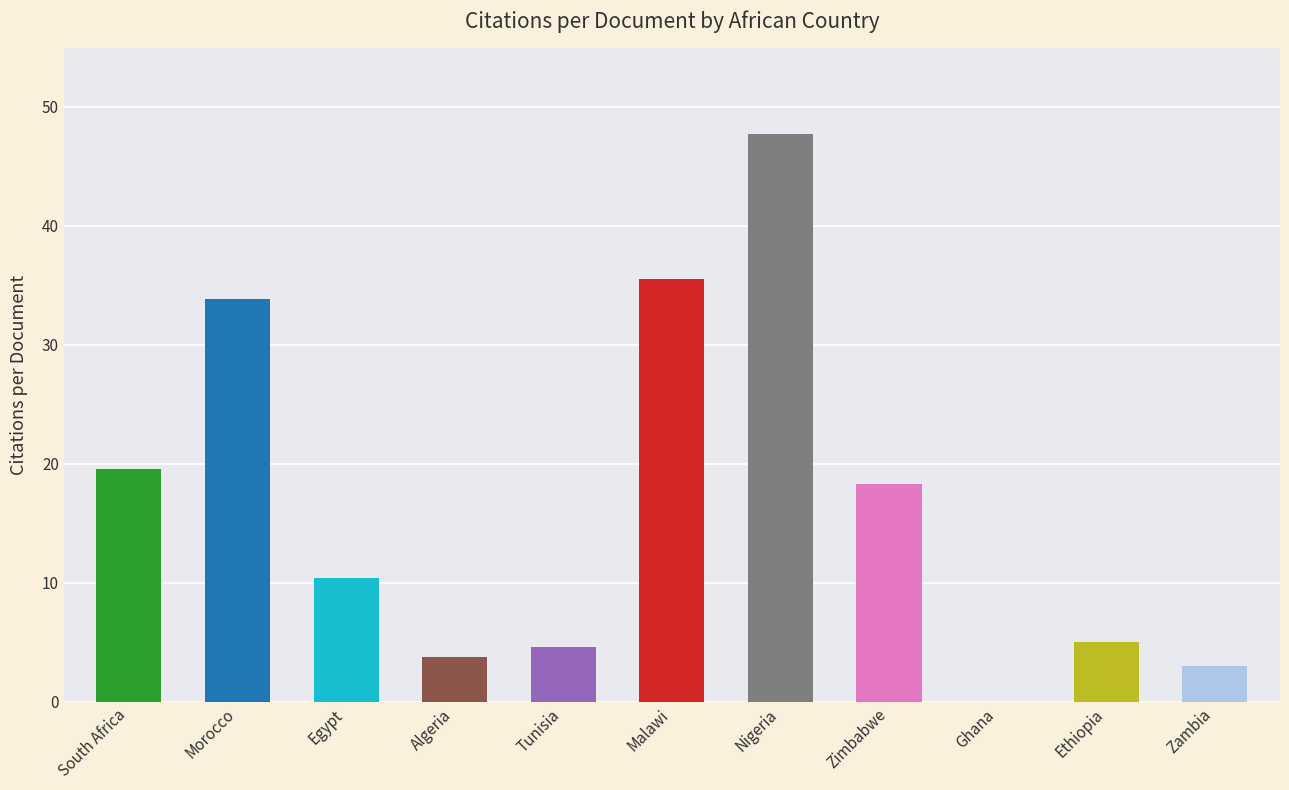

What is the ratio of the value at Zambia to the value at Tunisia?

0.7